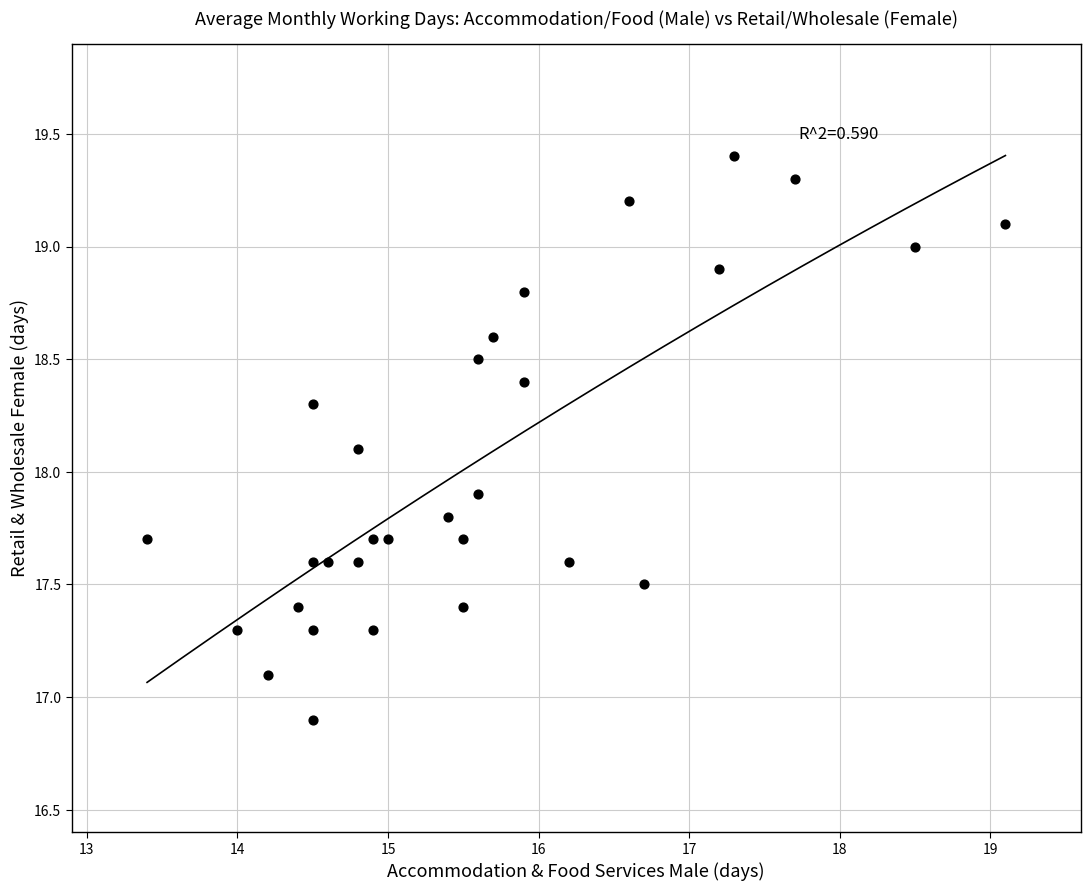

What is the range of Y values (max minus min)?

2.5